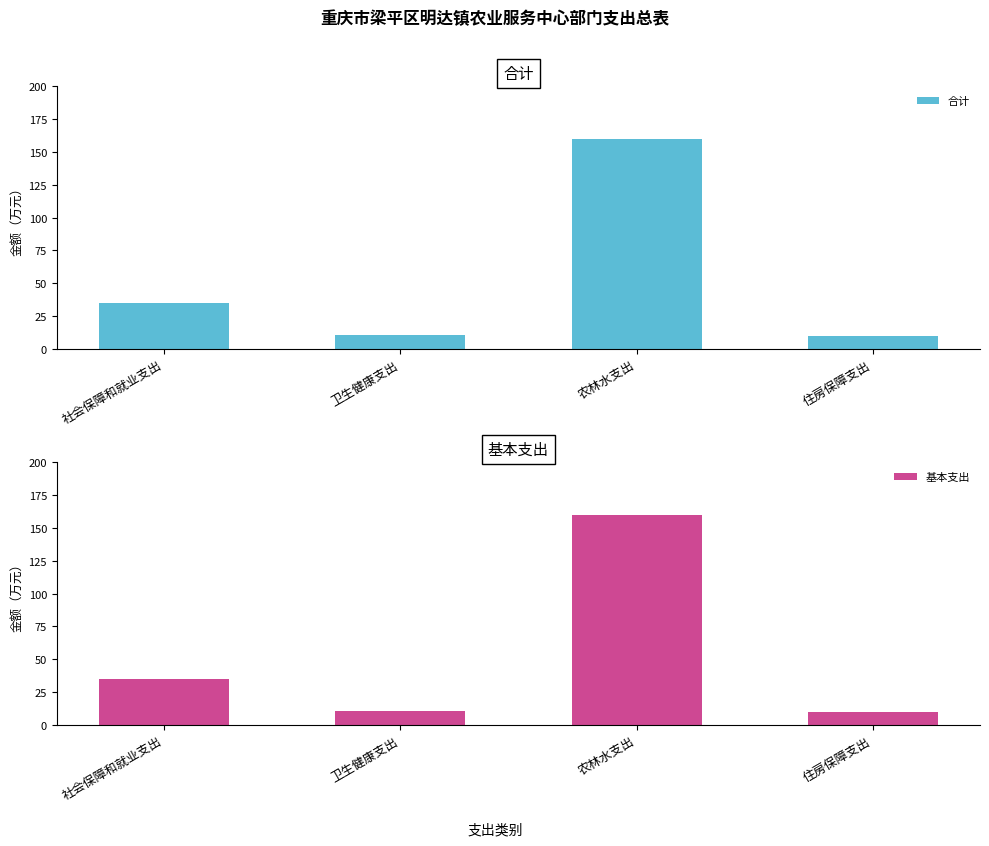

How many values in the 基本支出 series are below 34?

2